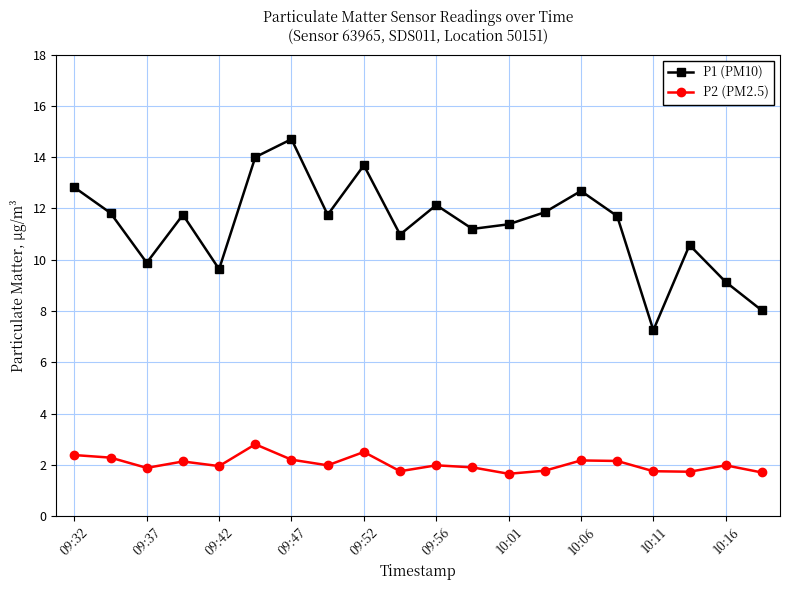

How many interior local valleys does the P1 (PM10) series have?

6